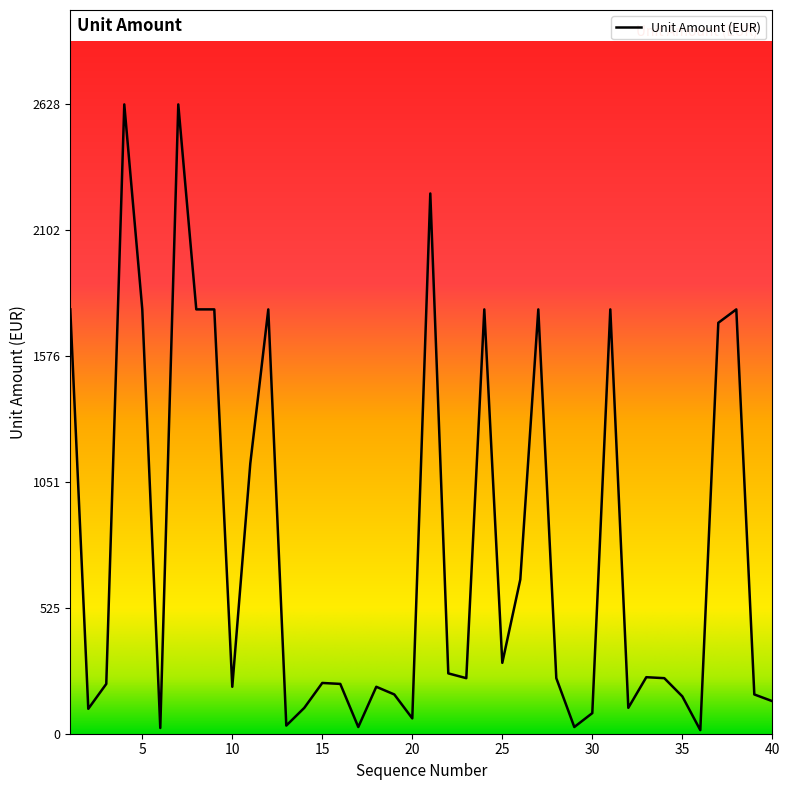

Rank the categories by value from highest to lowest.

4, 7, 21, 1, 5, 8, 9, 12, 24, 27, 31, 38, 37, 11, 26, 25, 22, 33, 23, 28, 34, 15, 3, 16, 10, 18, 19, 39, 35, 40, 14, 32, 2, 30, 20, 13, 17, 29, 6, 36